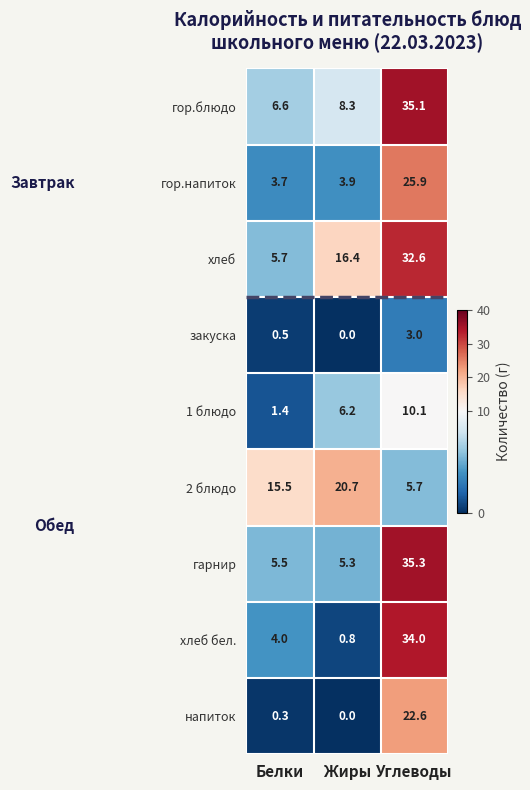

Reading right to left, what are all the values shown in this chart?

гор.блюдо: Углеводы=35.1	Жиры=8.3	Белки=6.6
гор.напиток: Углеводы=25.9	Жиры=3.9	Белки=3.7
хлеб: Углеводы=32.6	Жиры=16.4	Белки=5.7
закуска: Углеводы=3.0	Жиры=0.0	Белки=0.5
1 блюдо: Углеводы=10.1	Жиры=6.2	Белки=1.4
2 блюдо: Углеводы=5.7	Жиры=20.7	Белки=15.5
гарнир: Углеводы=35.3	Жиры=5.3	Белки=5.5
хлеб бел.: Углеводы=34.0	Жиры=0.8	Белки=4.0
напиток: Углеводы=22.6	Жиры=0.0	Белки=0.3